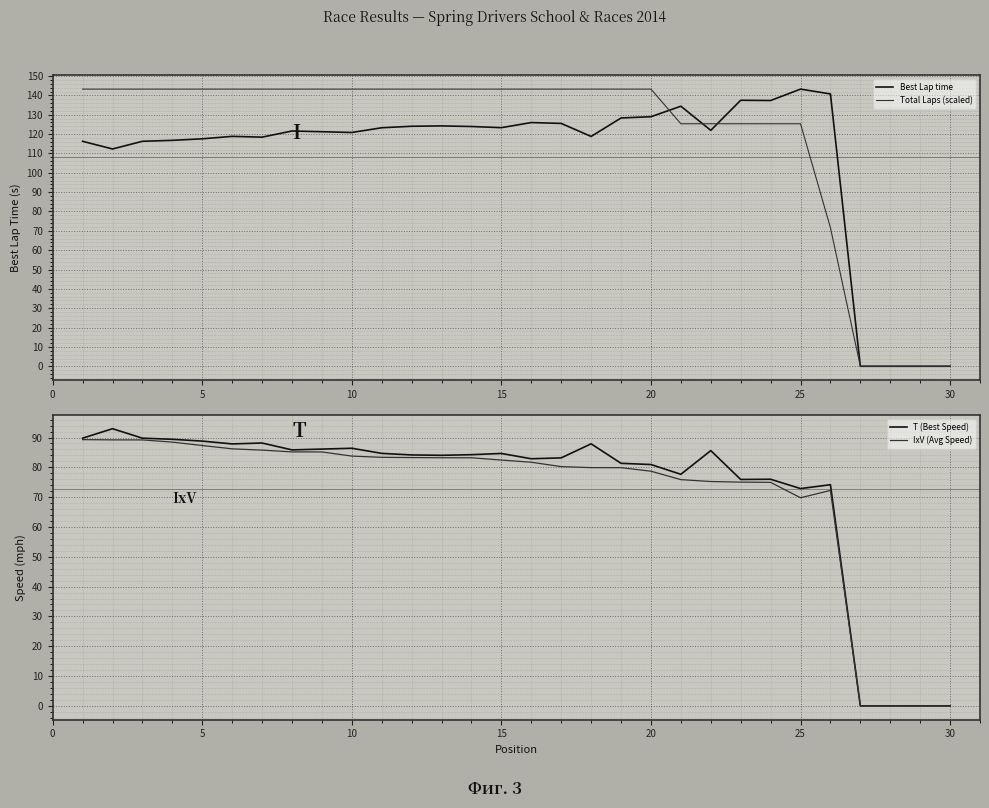

Where is IxV (Avg Speed) nearest to the value 44?

25